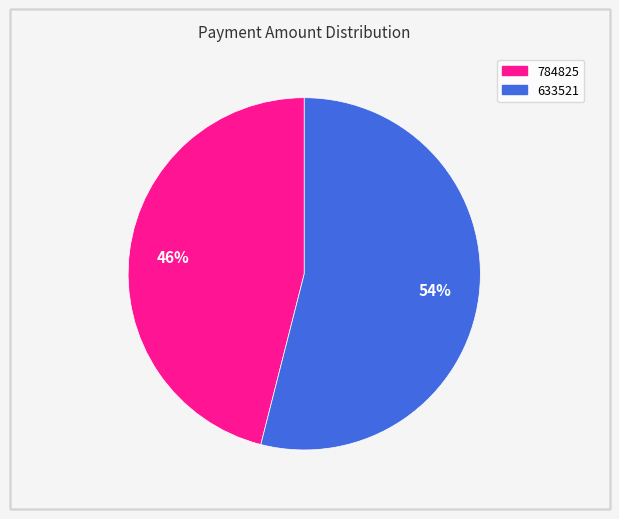

Which slice is the largest?

633521